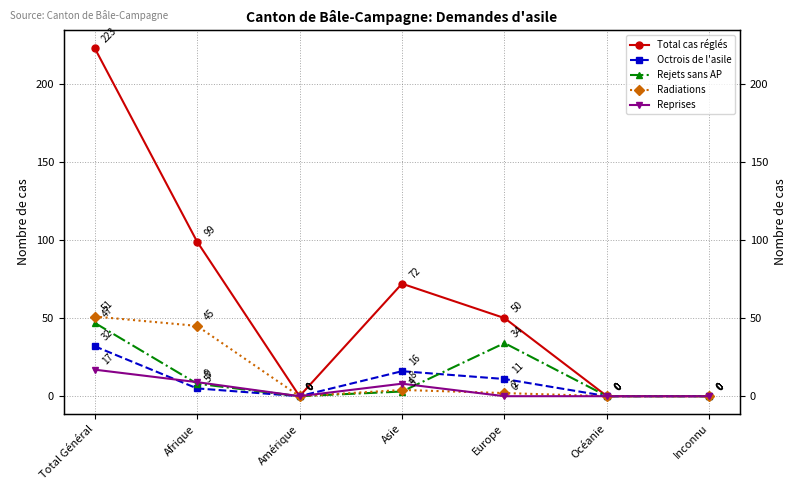

Rank the categories by Total cas réglés value from lowest to highest.

Amérique, Océanie, Inconnu, Europe, Asie, Afrique, Total Général